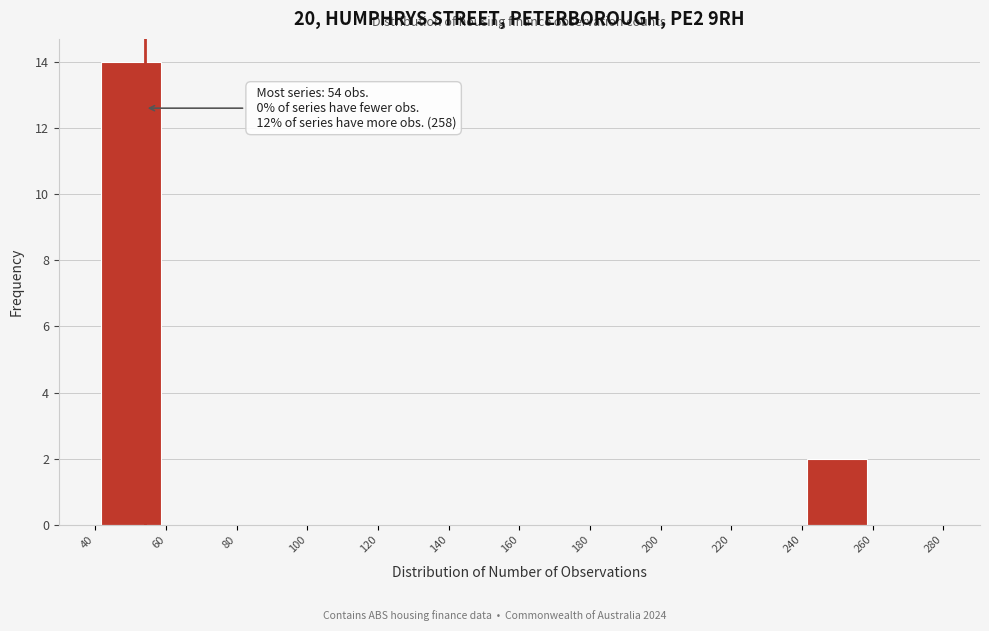

Which range on the x-axis has the tallest bar?

40 to 60